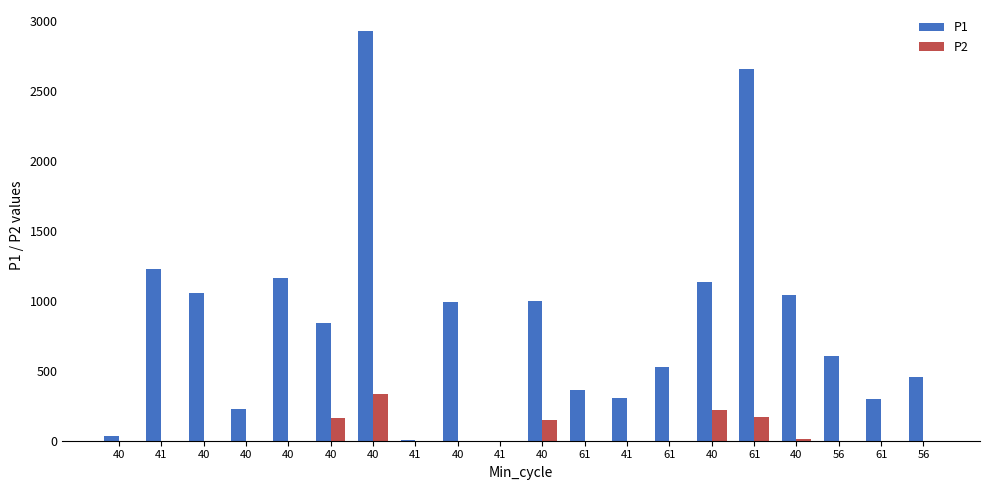

What is the value of the P1 bar at the 12th from the left?

359.9